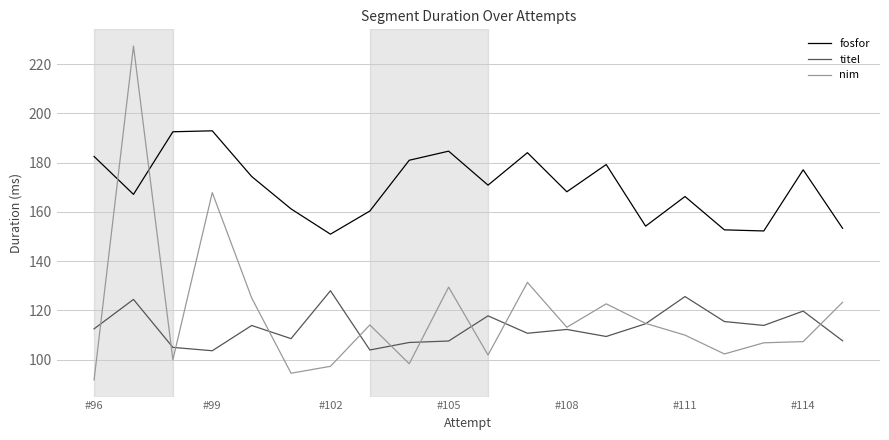

After their last crossing, which series has the higher values: nim or fosfor?

fosfor